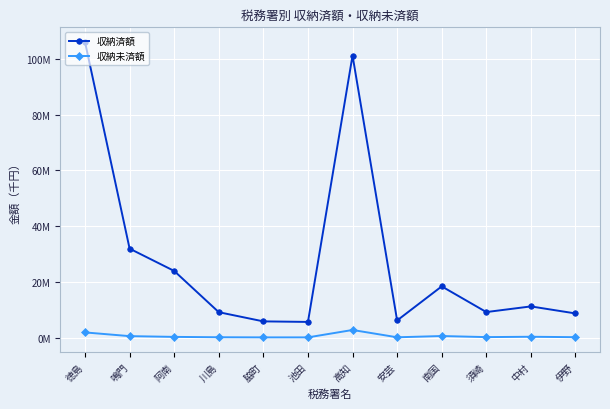

What is the label of the 2nd point from the right?

中村